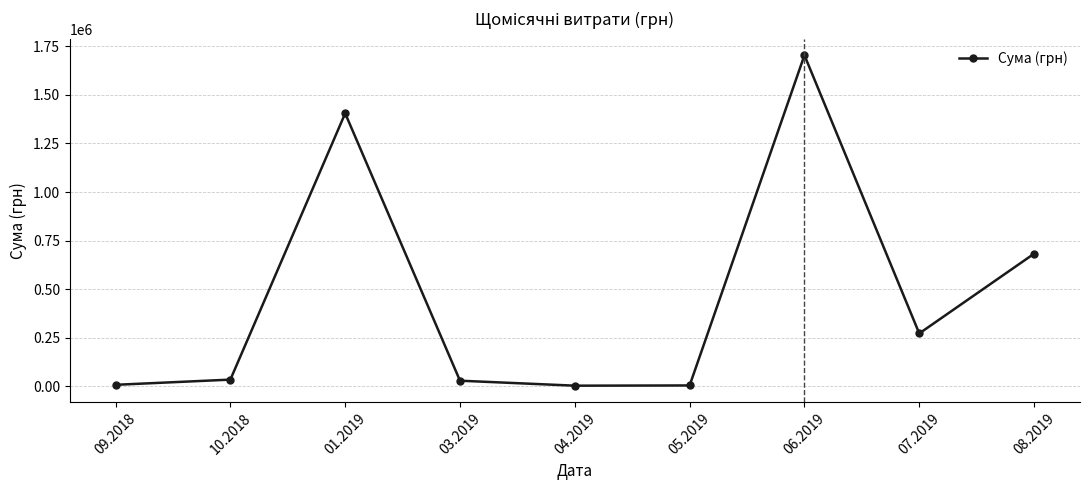

At which category does the data reach its first local peak?

01.2019